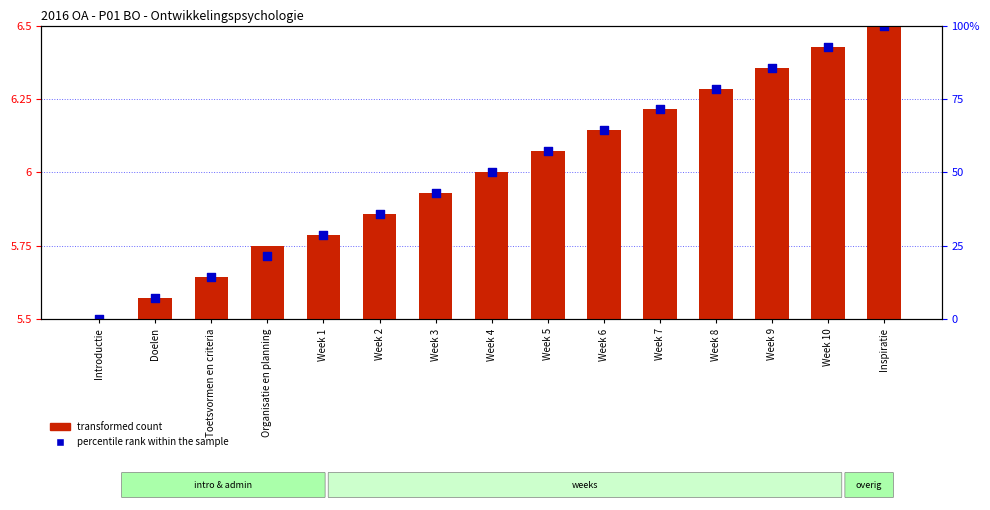

Which series has the largest total across all categories?

transformed count